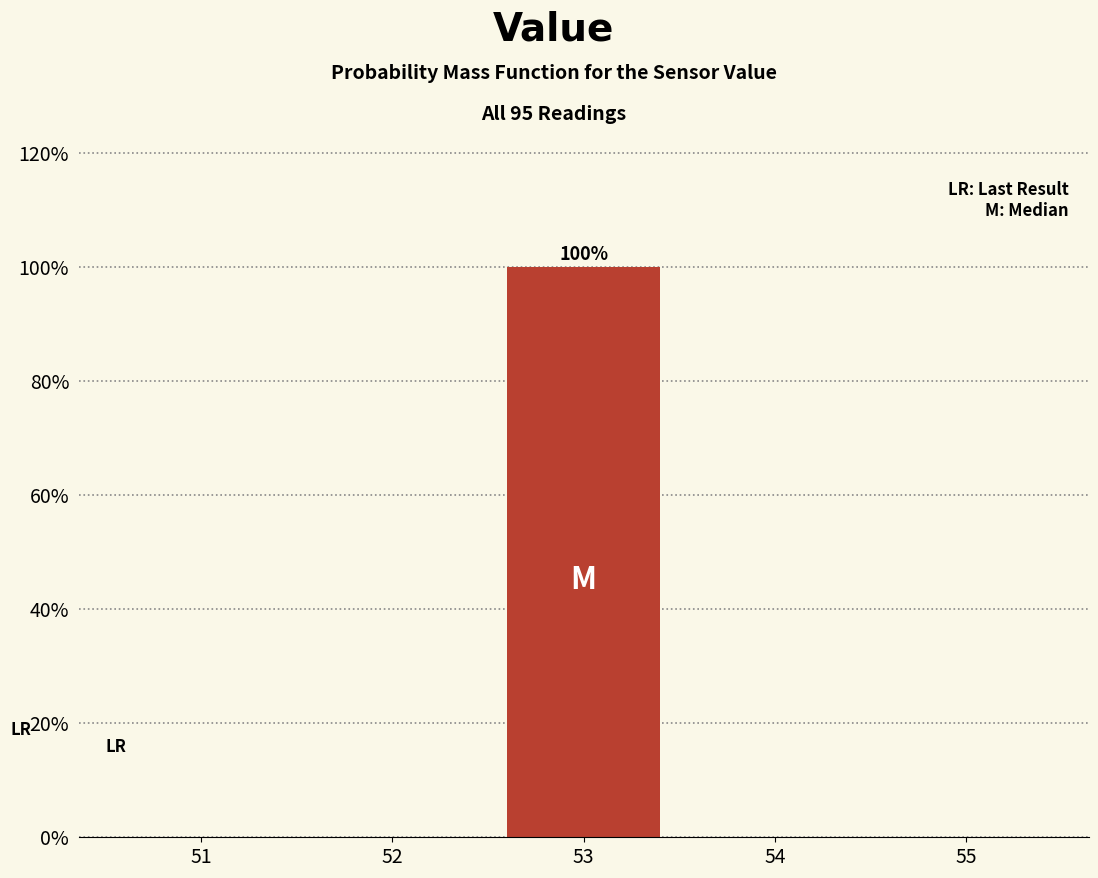

Reading left to right, transcribe all the data shown in this chart.

51=0	52=0	53=100	54=0	55=0